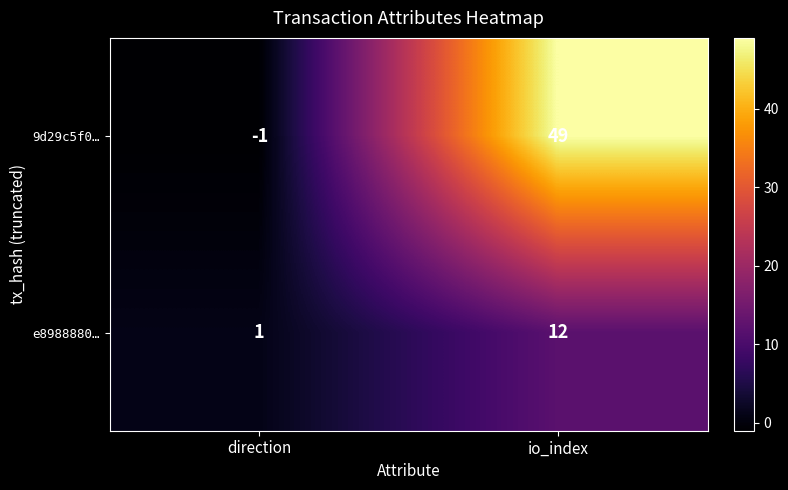

What is the difference between the highest and lowest values at direction?

2